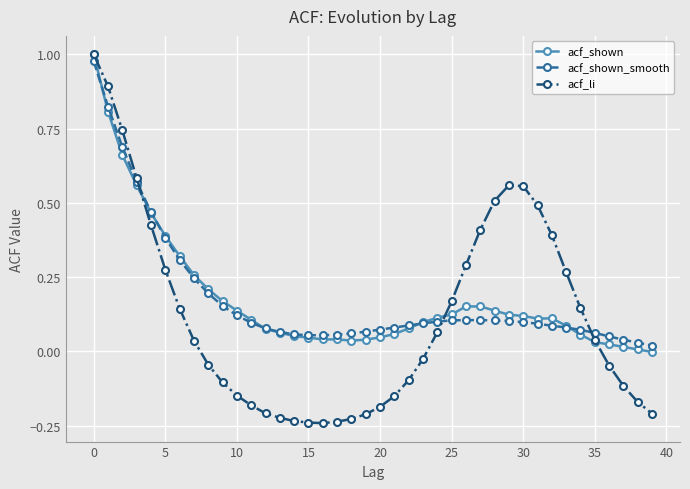

Which series has the largest range (max minus min)?

acf_li